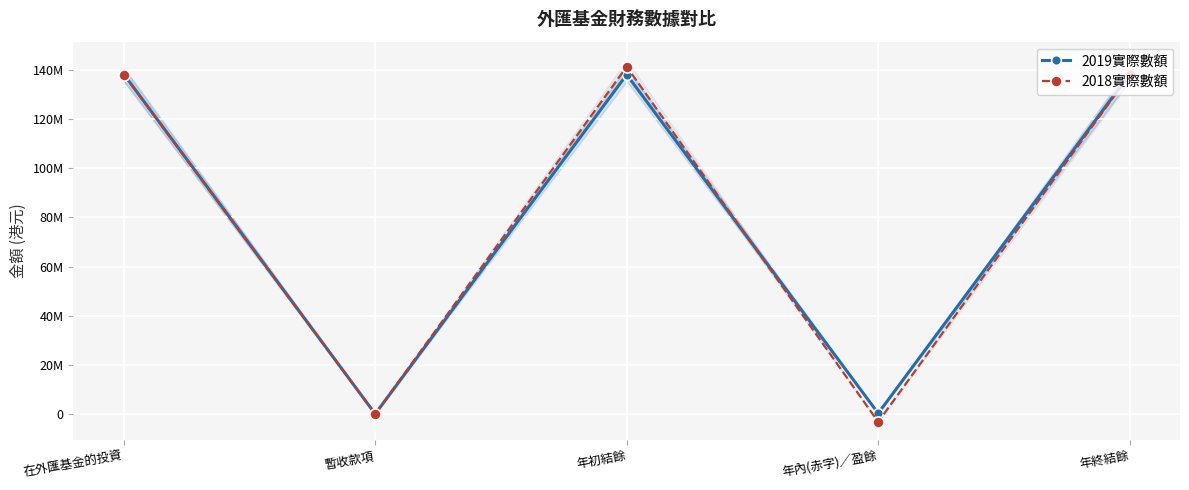

What is the difference between the maximum and minimum values in the 2018實際數額 series?

144602835